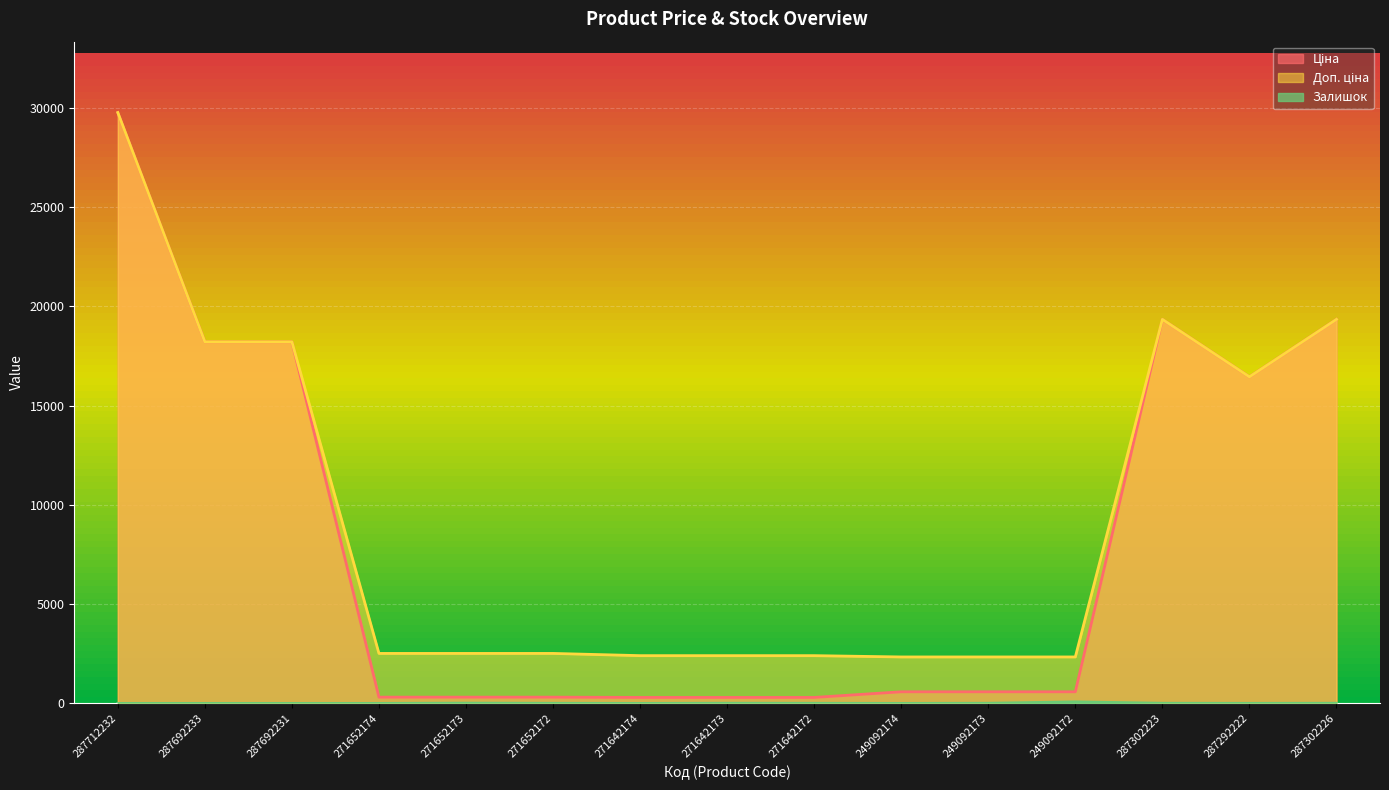

True or false: Доп. ціна and Залишок intersect in this chart.

False